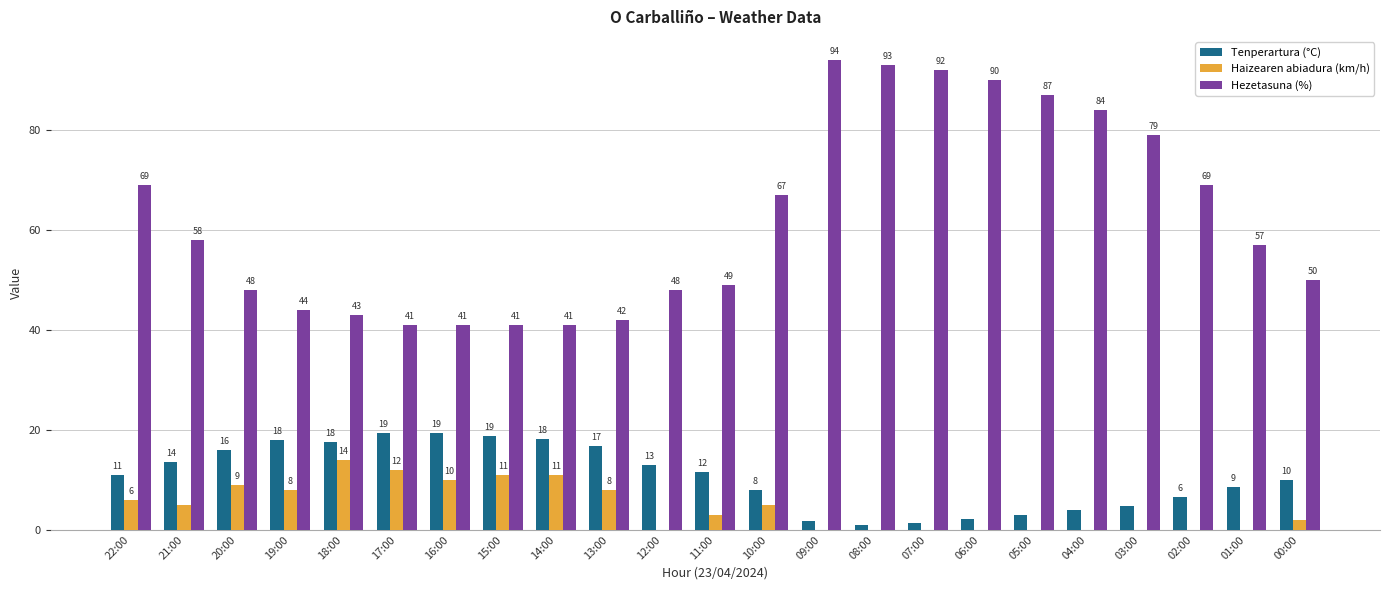

How many groups of bars are there?

23